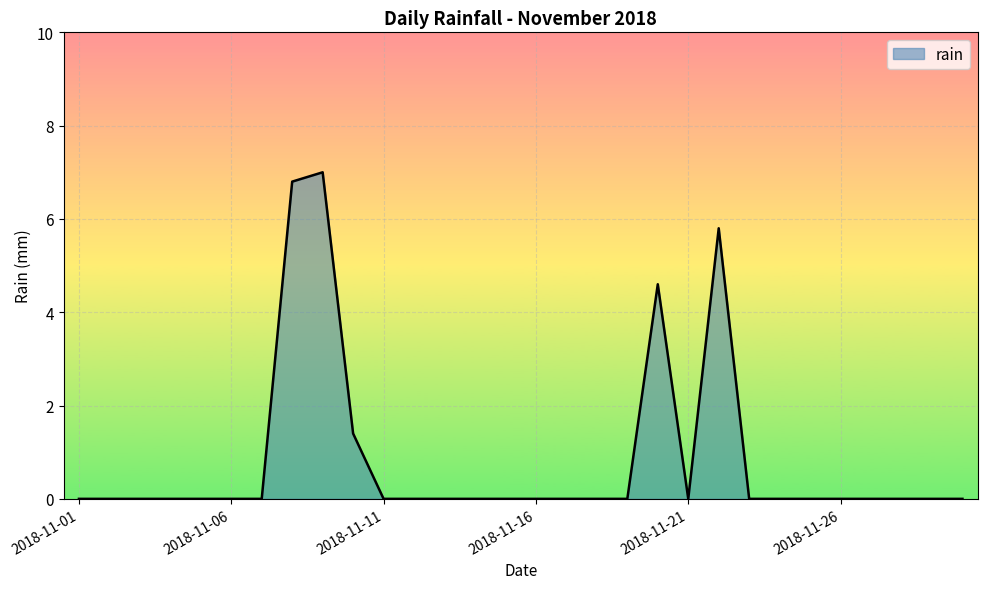

What is the average value?

0.9